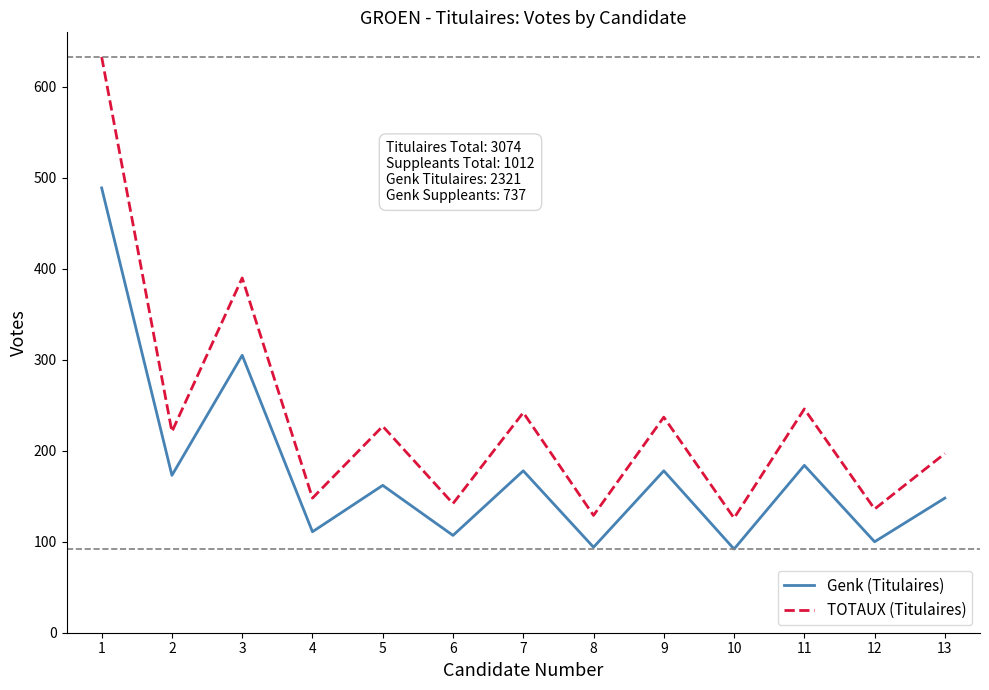

At 7, list the series in order from smallest to largest.

Genk (Titulaires), TOTAUX (Titulaires)